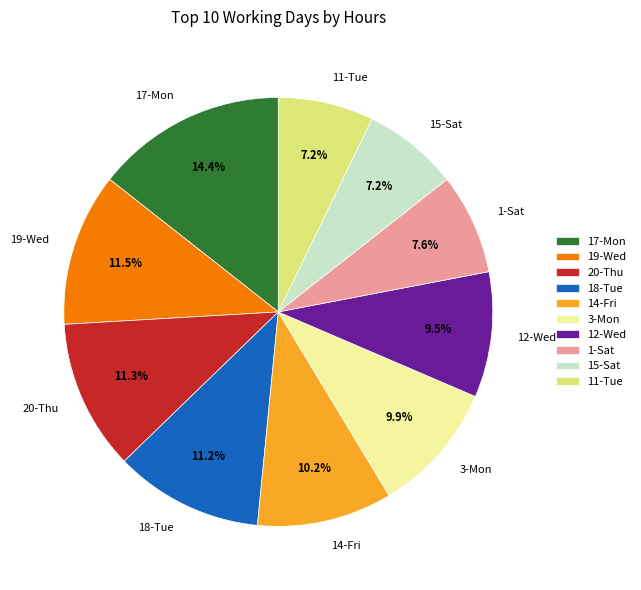

To the nearest percent, what is the average slice percentage?

10%